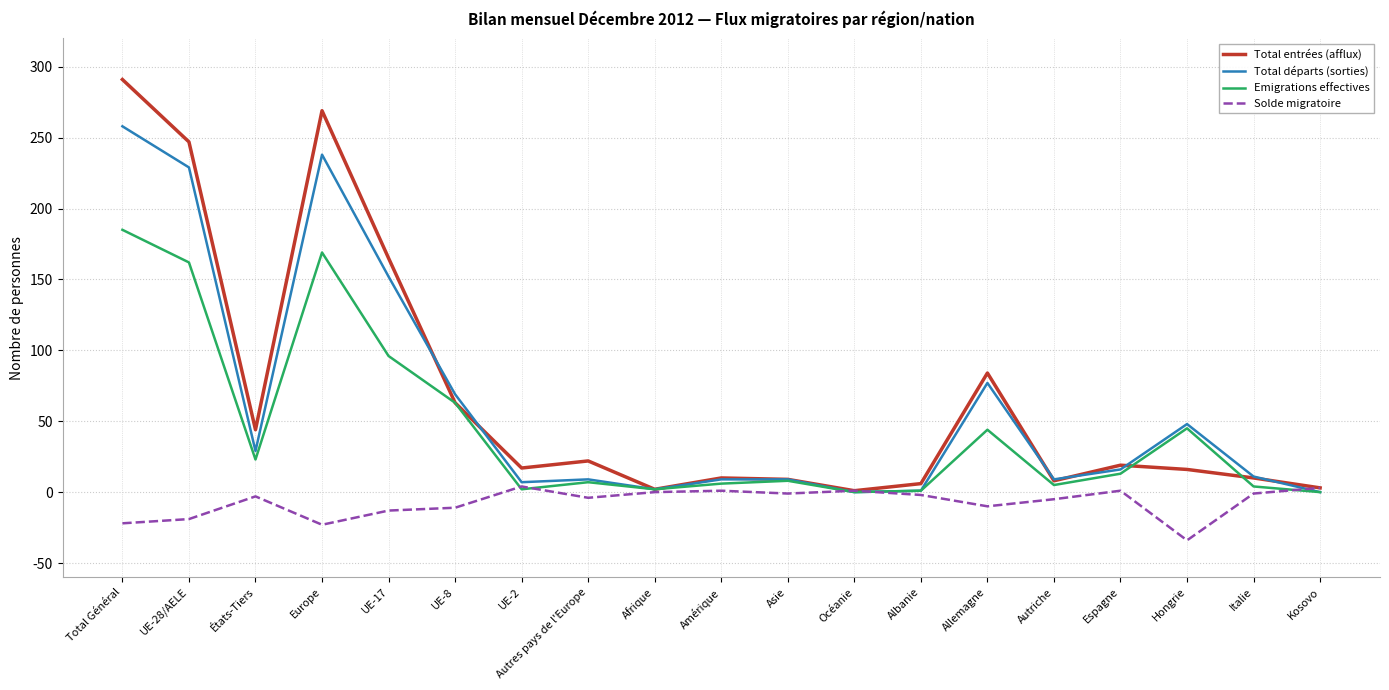

At which category does the chart reach its minimum across all series?

Hongrie